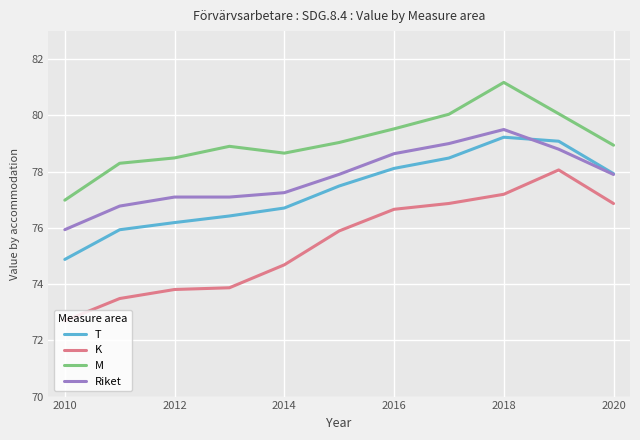

In Riket, how many points are lower than both neighbors (excluding endpoints)?

1